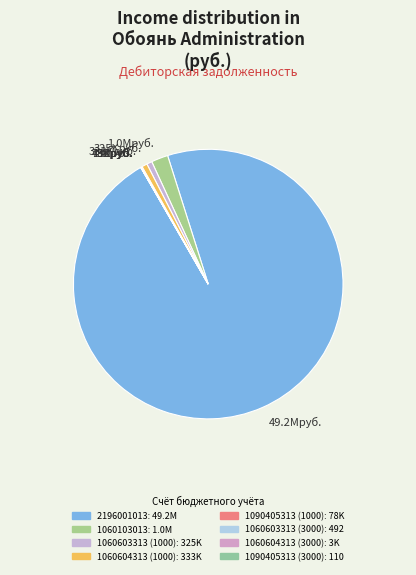

Approximately how many times larger is the value at 49.2Mруб. compared to 325Kруб.?

151.7